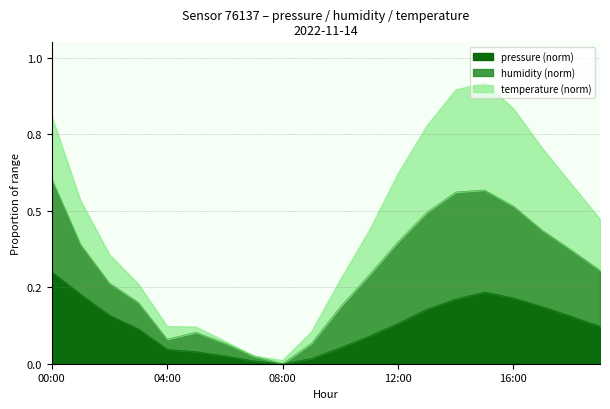

Where is the first local minimum for pressure_norm?

08:00